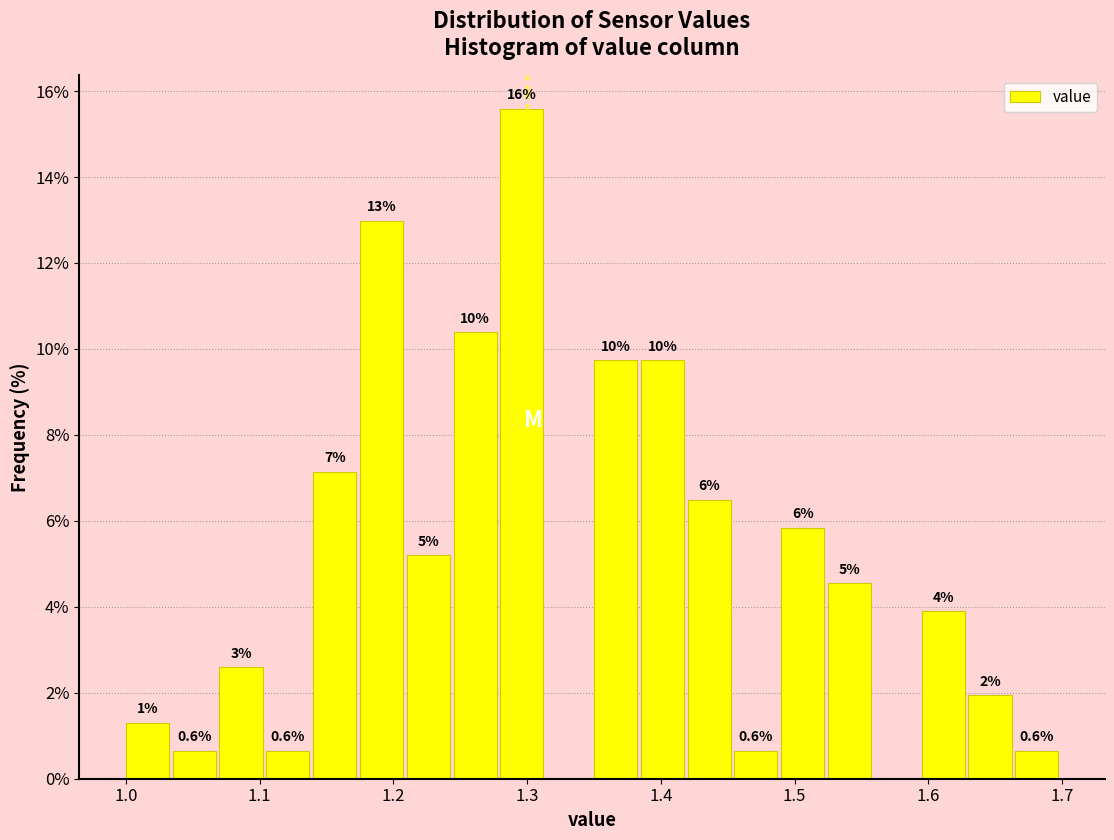

Read against the x-axis, roughly where is the centre of the tallest bar?

1.30